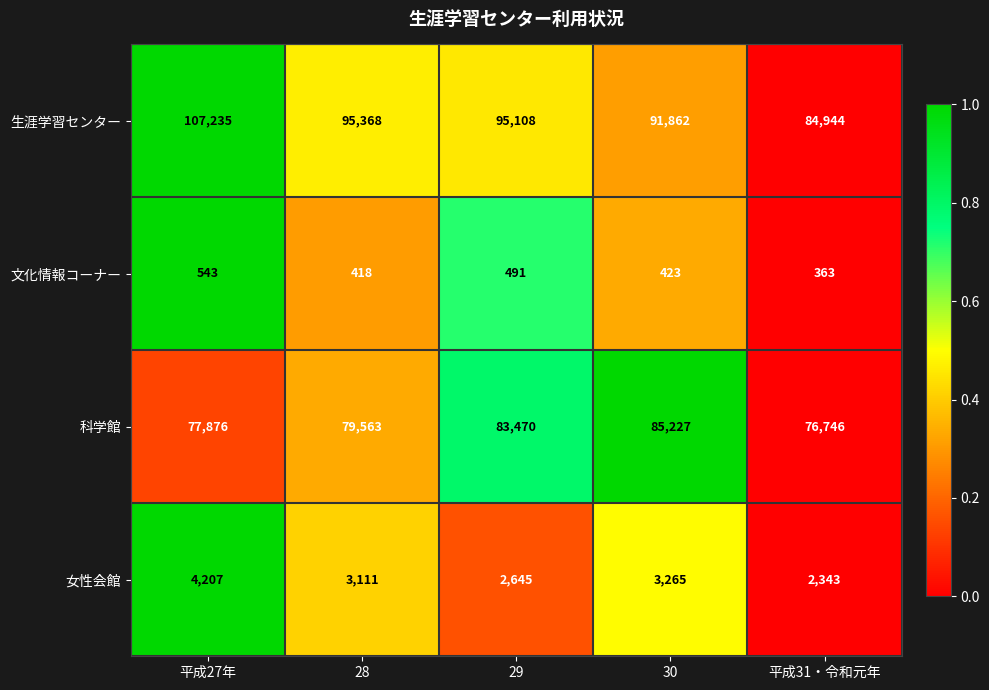

The 女性会館 series shows 851 at 29. True or false?

False